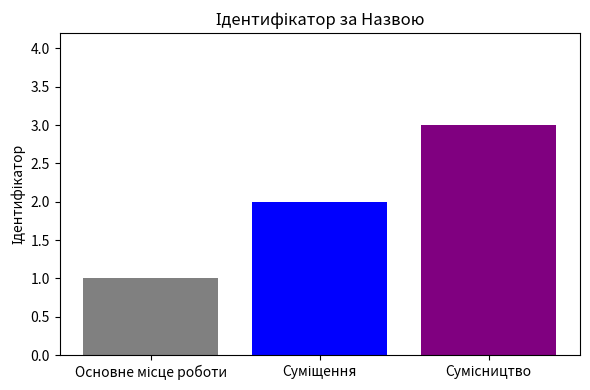

What is the maximum value shown in the chart?

3